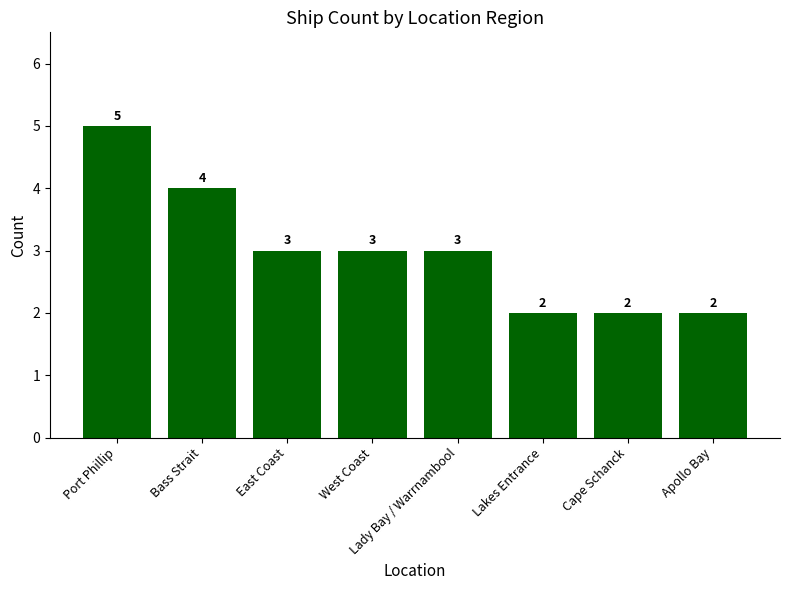

What is the sum of all values?

24